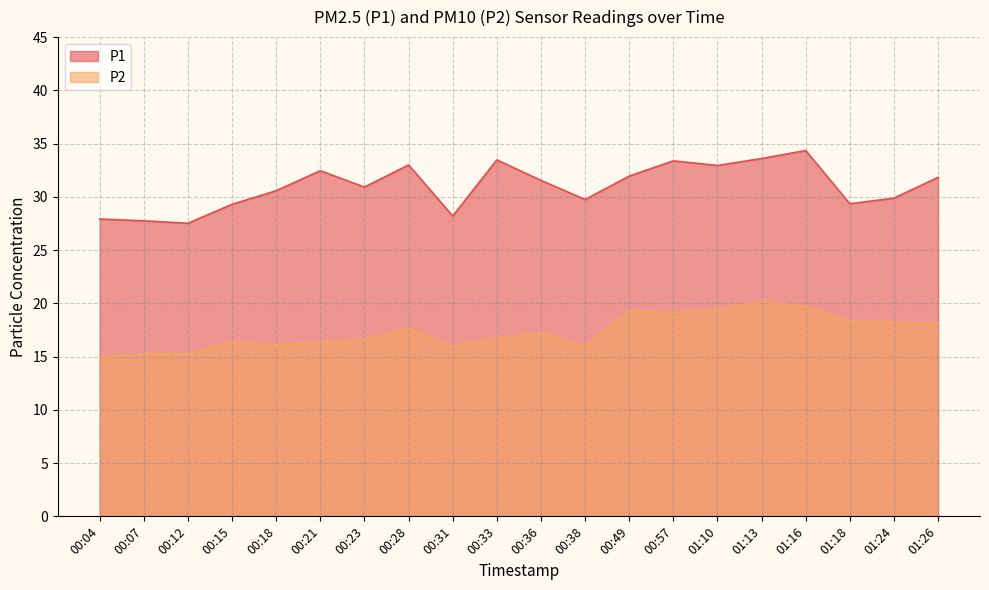

Rank the series by their average value, from lowest to highest.

P2, P1